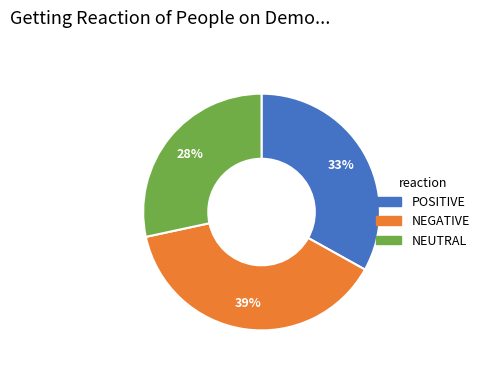

Does any single category account for the majority?

No